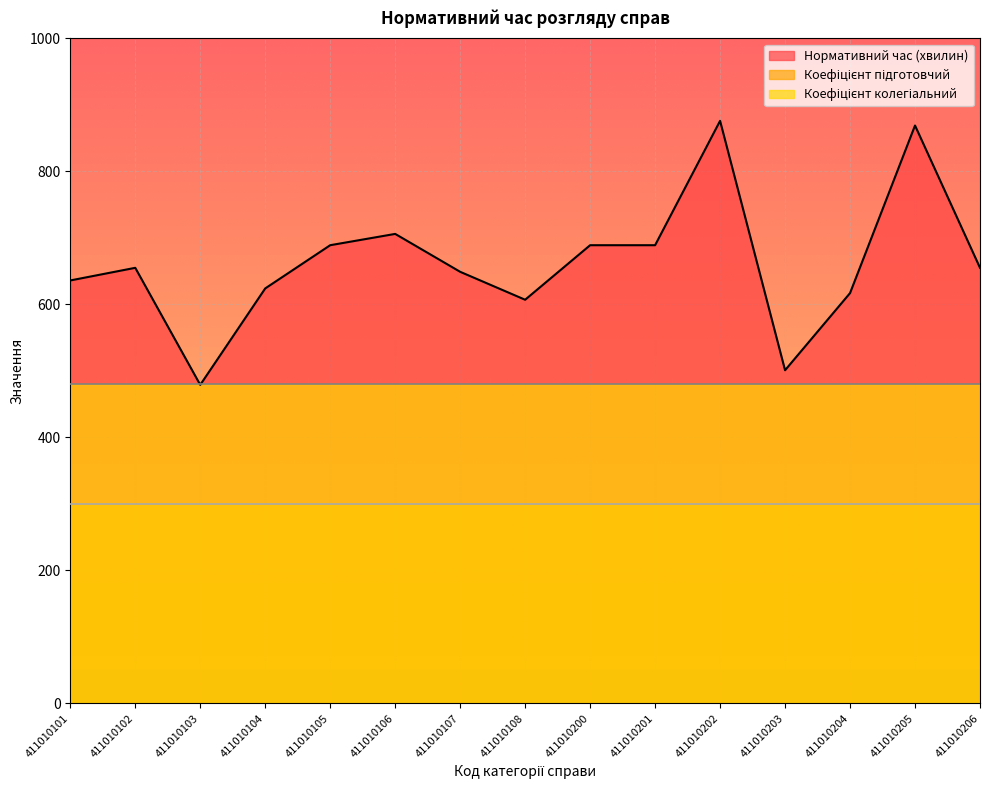

Which series has the largest total across all categories?

Нормативний час (хвилин)